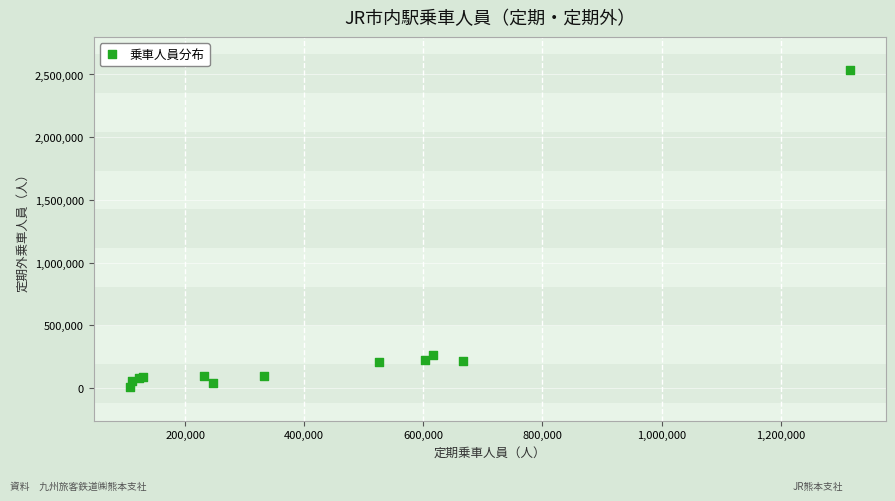

What Y value in the scatter plot is closest to 1270195?

266950